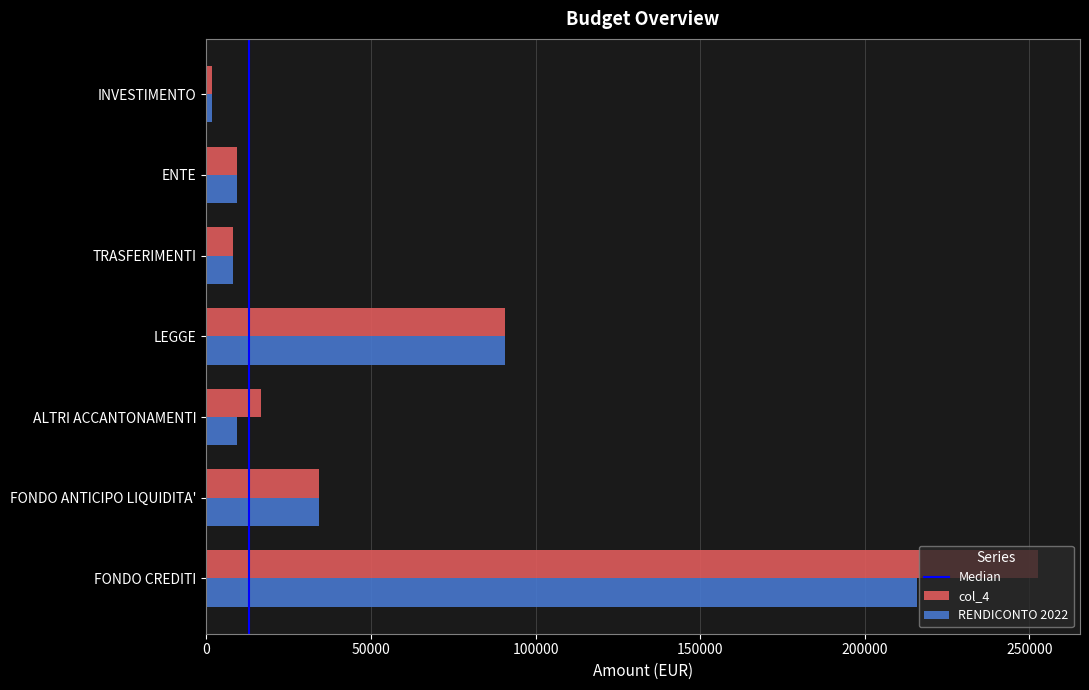

Which series has the largest range (max minus min)?

col_4